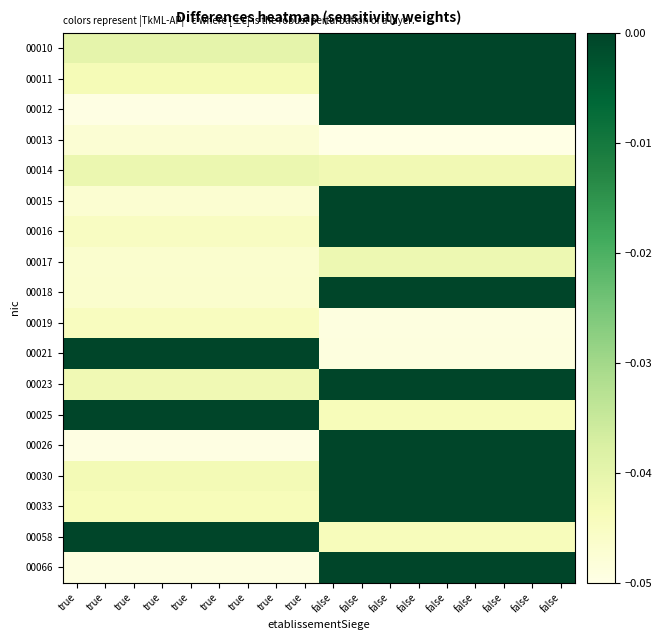

How many distinct data groups are displayed?

18